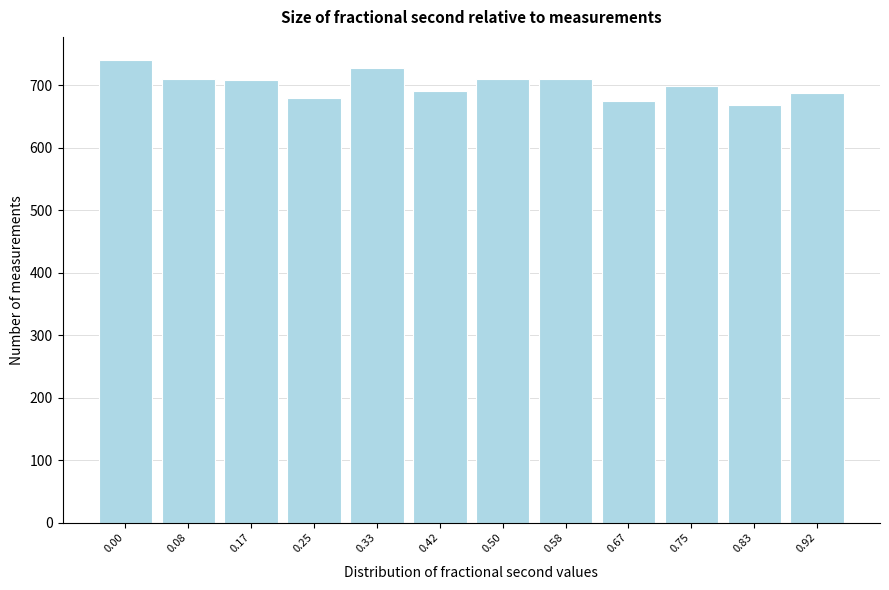

Approximately how many times larger is the value at 0.75 compared to 0.17?

1.0